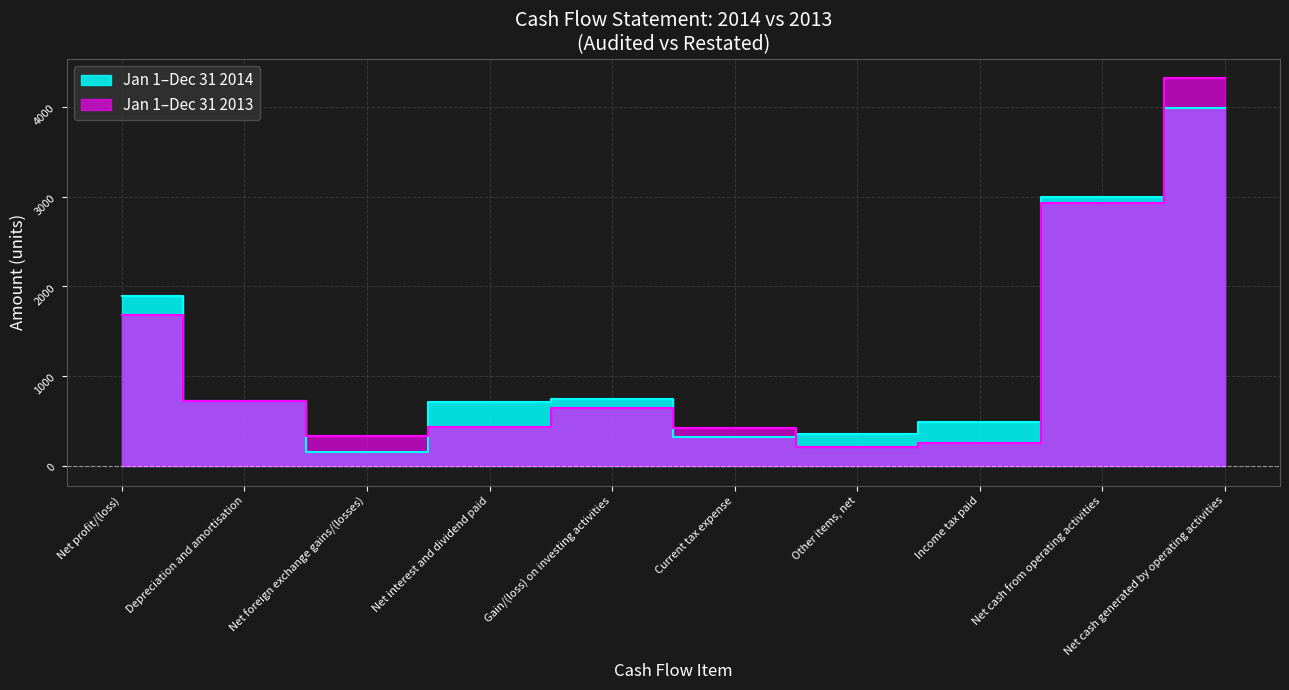

Between Net profit/(loss) and Net foreign exchange gains/(losses), which series saw the biggest shift?

Jan 1–Dec 31 2014